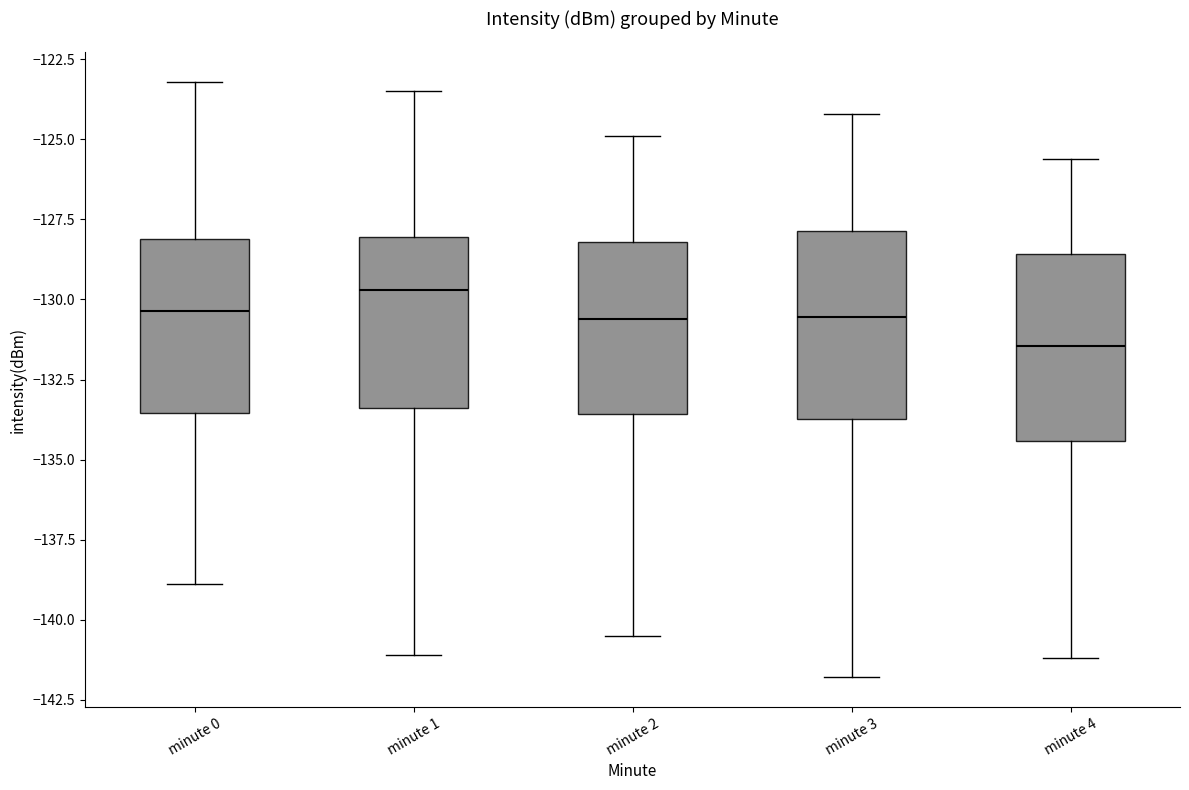

Reading left to right, read every box against the y-axis: the position of its median line, the range the box covers, and the ends of its whiskers. The values are not printed on the chart, so give them approximately, as read against the axis.

minute 0: median -130.5, box -133.5 to -128.0, whiskers -139.0 to -123.0
minute 1: median -129.5, box -133.5 to -128.0, whiskers -141.0 to -123.5
minute 2: median -130.5, box -133.5 to -128.0, whiskers -140.5 to -125.0
minute 3: median -130.5, box -133.5 to -128.0, whiskers -142.0 to -124.0
minute 4: median -131.5, box -134.5 to -128.5, whiskers -141.0 to -125.5